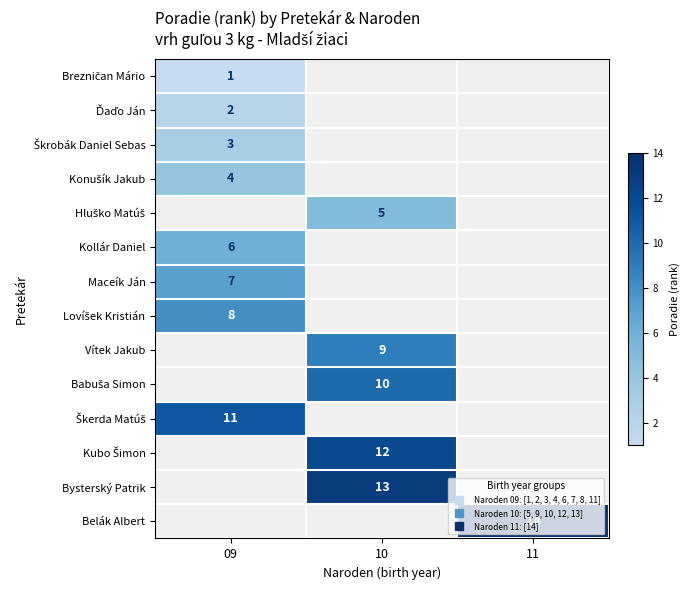

What is the minimum value shown in the chart?

1.0